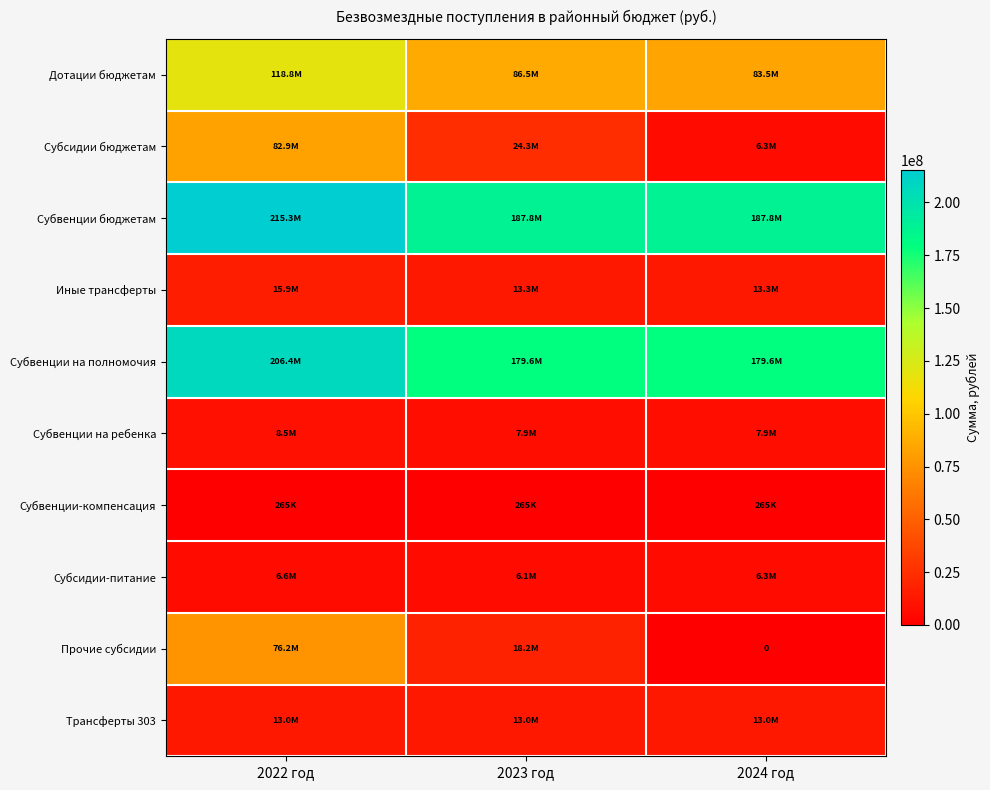

What is the difference between the maximum and minimum values in the Дотации бюджетам series?

35282094.0